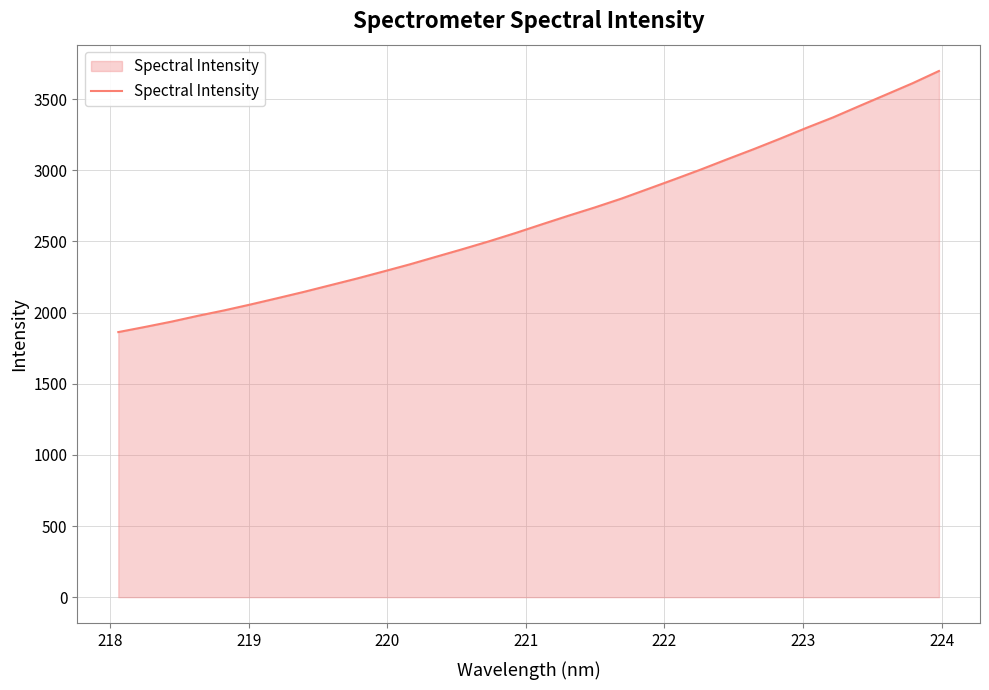

How many categories are shown in the chart?

32